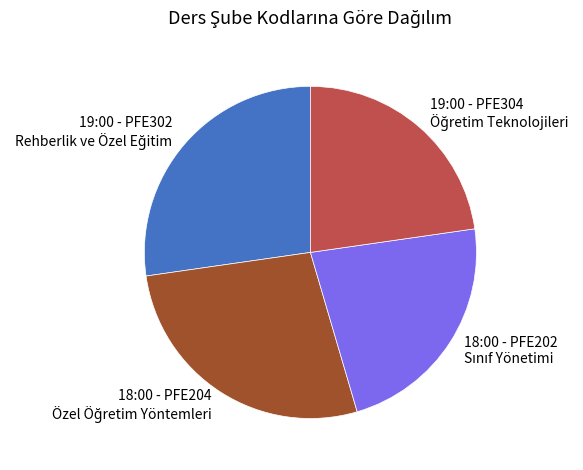

Is there a majority slice in this chart?

No